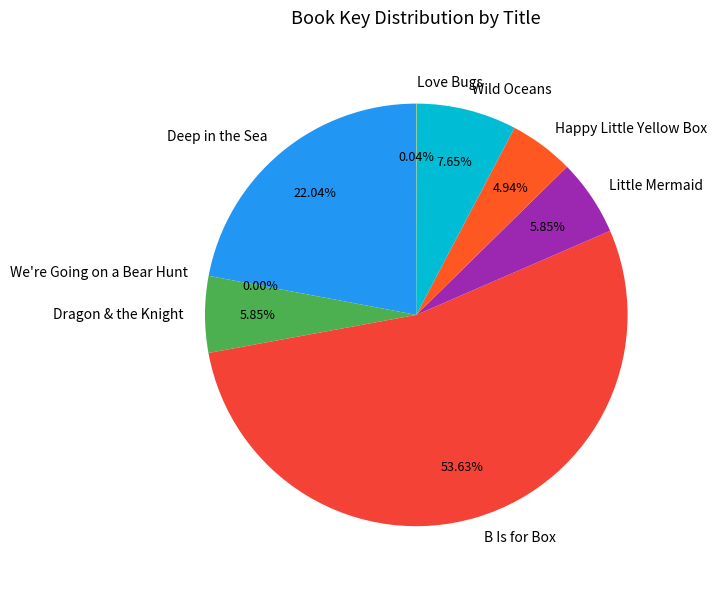

Between B Is for Box and Little Mermaid, which is larger?

B Is for Box